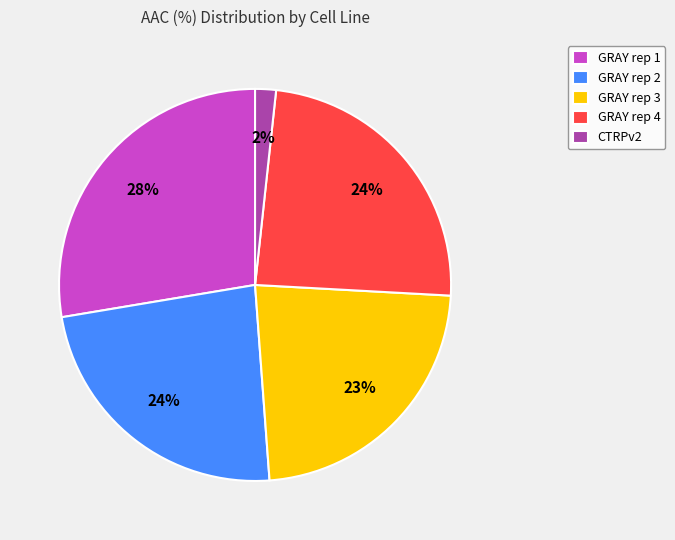

Is there any slice that represents more than half of the pie?

No